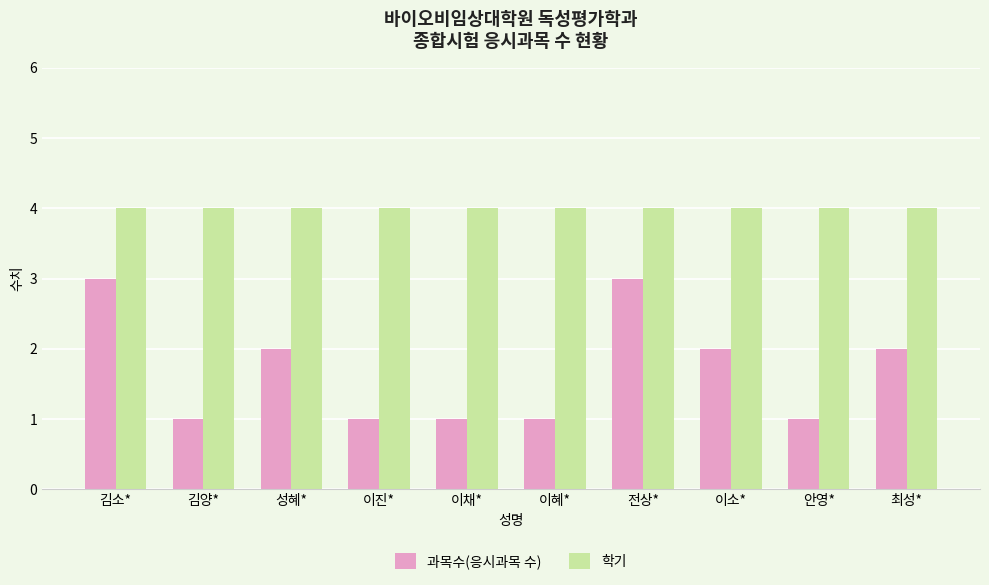

How many groups of bars are there?

10